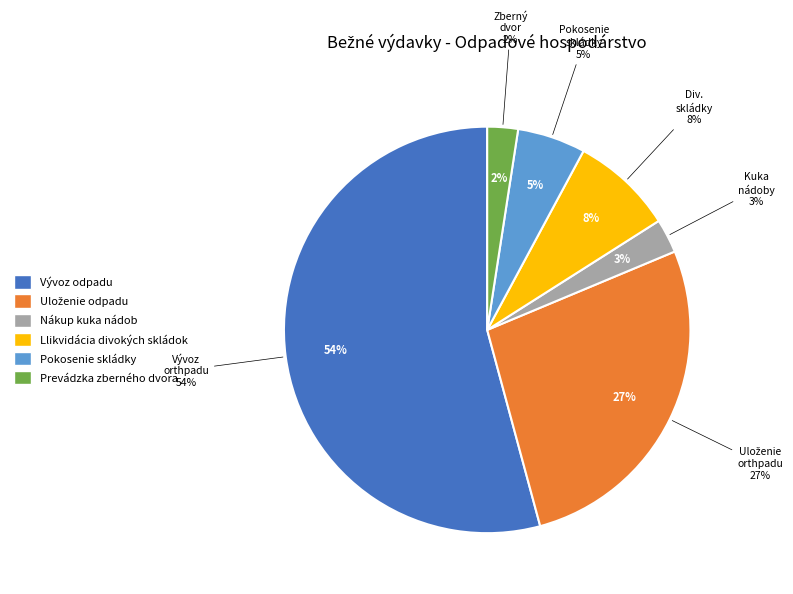

What percentage is the Uloženie odpadu slice, to the nearest percent?

27%